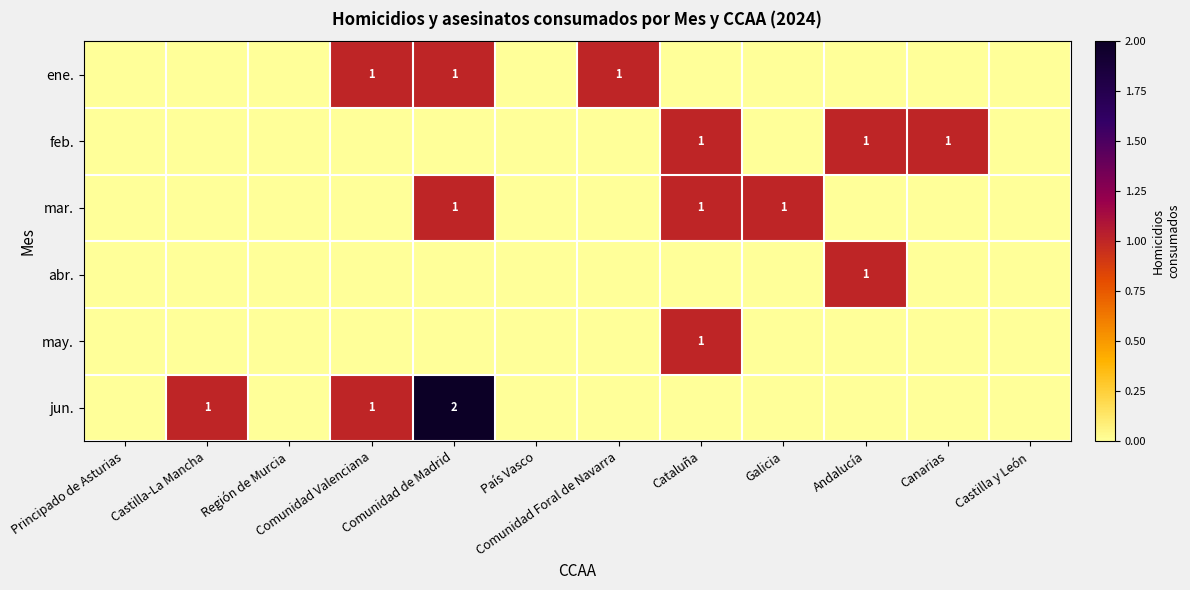

The mar. series shows 1 at Comunidad de Madrid. True or false?

True